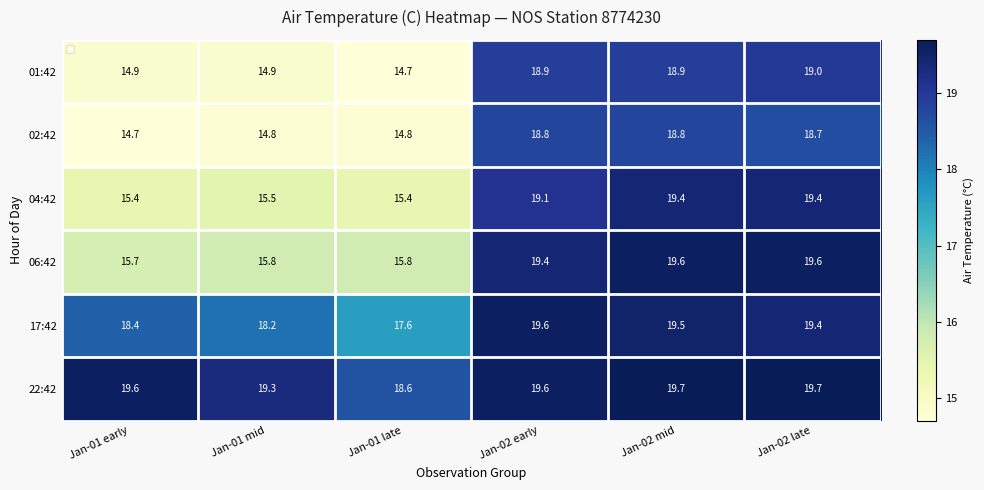

Read the 22:42 value at Jan-01 early.

19.6